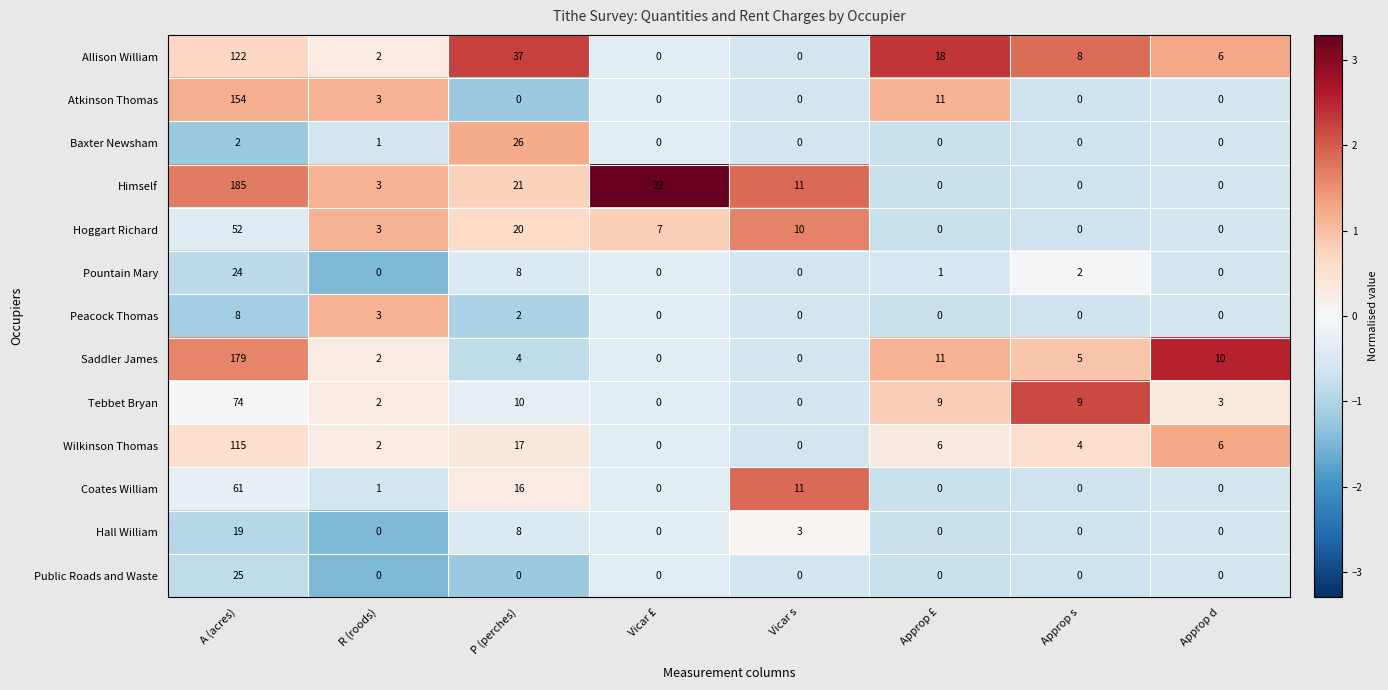

What is the difference between the Hall William values at Vicar s and R (roods)?

3